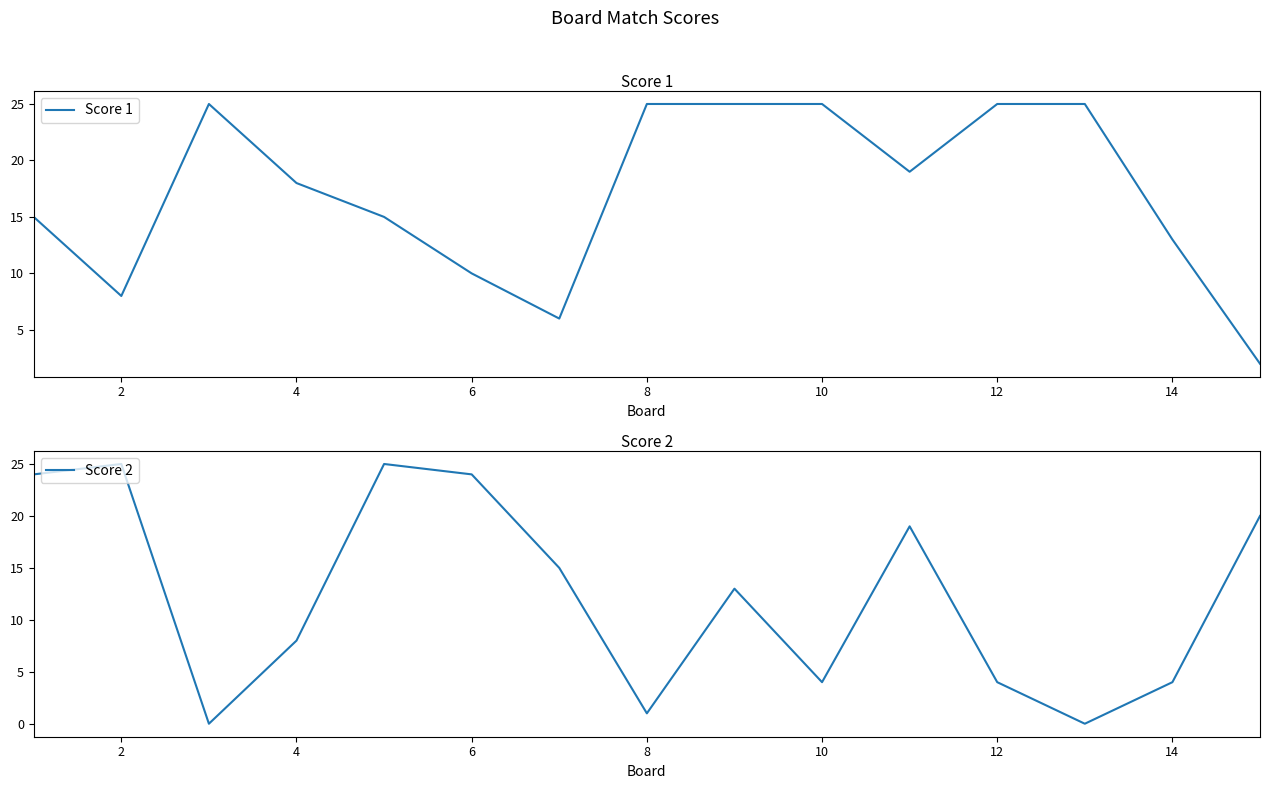

True or false: Score 2 and Score 1 intersect in this chart.

True